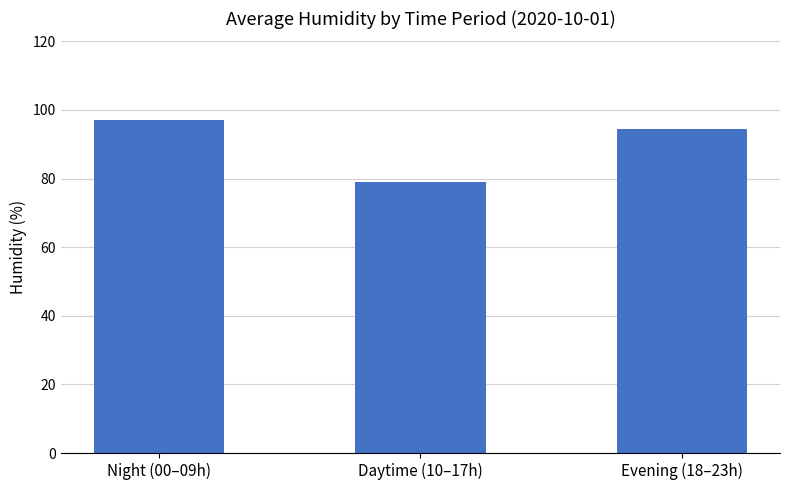

List the labels in order of value, smallest first.

Daytime (10–17h), Evening (18–23h), Night (00–09h)